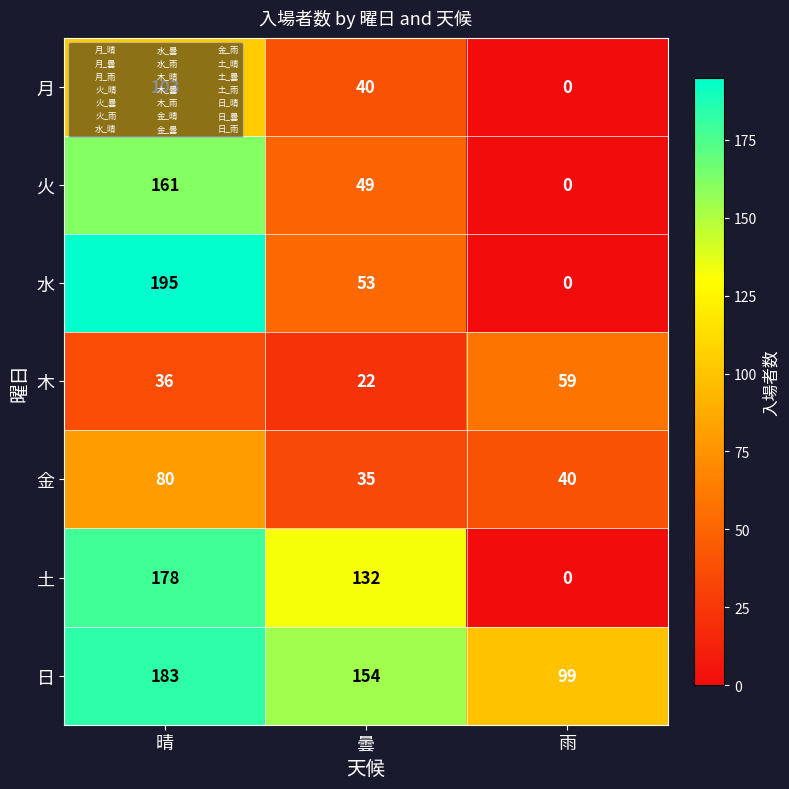

Which series has the largest total across all categories?

日